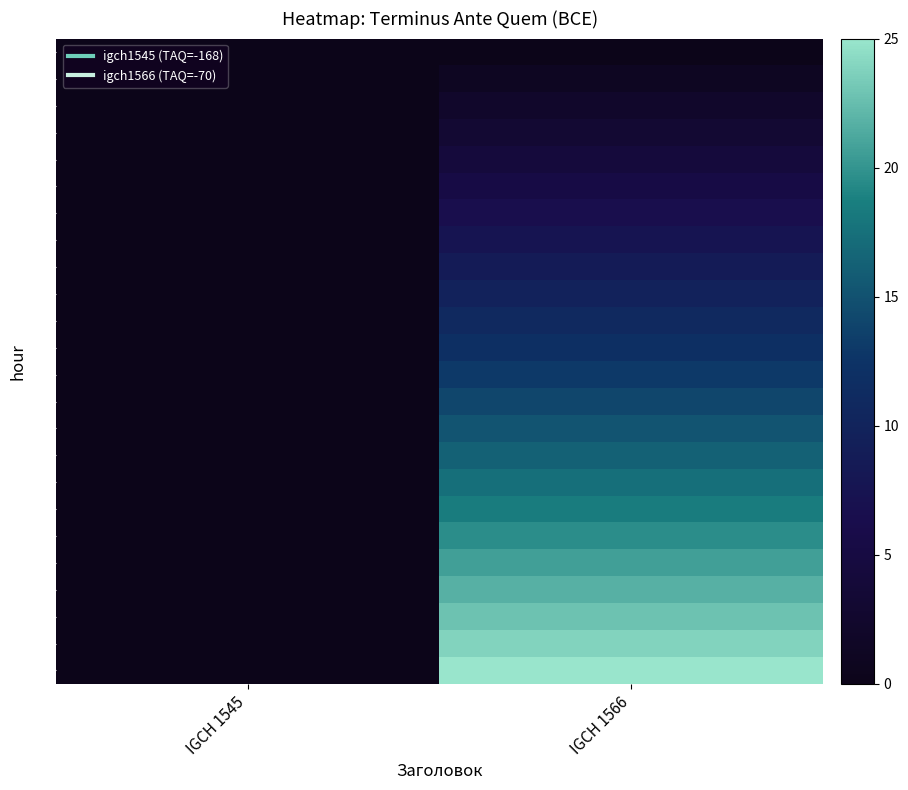

List the series in order of their peak value, highest first.

23, 22, 21, 20, 19, 18, 17, 16, 15, 14, 13, 12, 11, 10, 9, 8, 7, 6, 5, 4, 3, 2, 1, 0